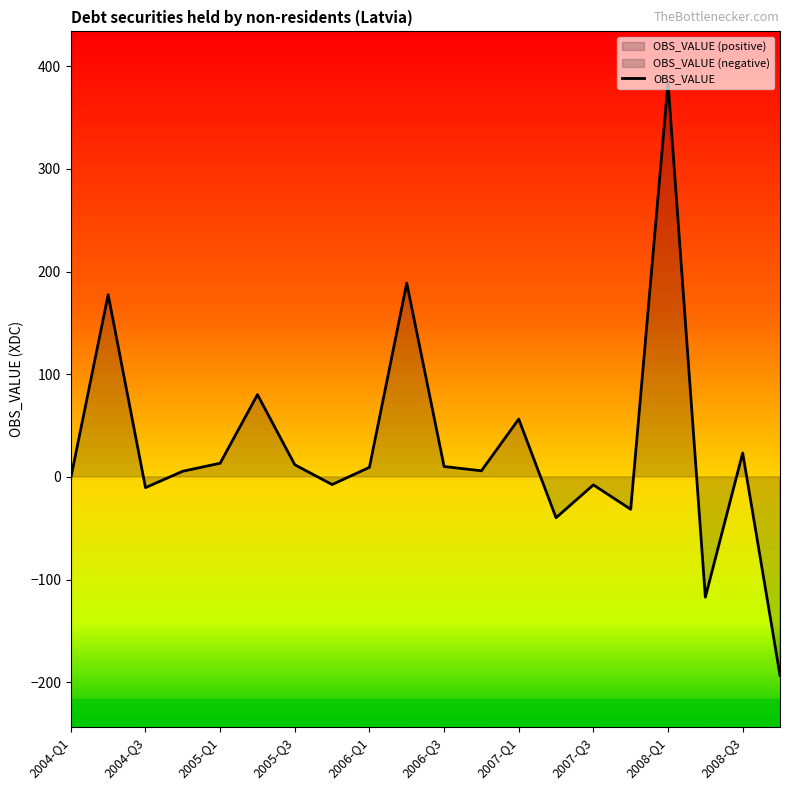

Which category has the highest value across all series?

2008-Q1